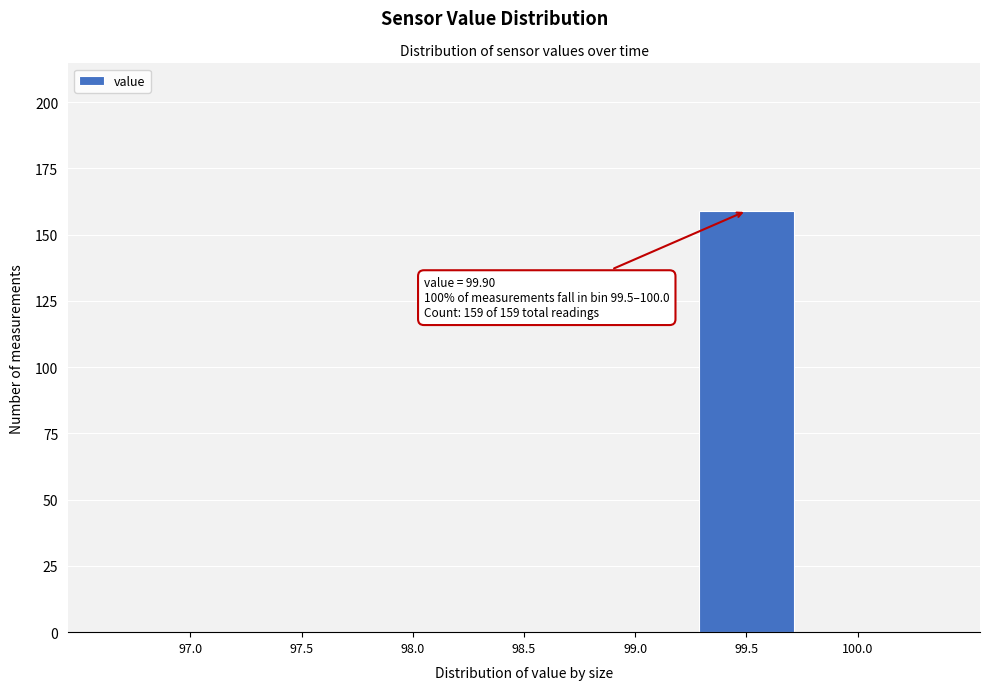

Reading left to right, transcribe all the data shown in this chart.

97.0=0	97.5=0	98.0=0	98.5=0	99.0=0	99.5=159	100.0=0